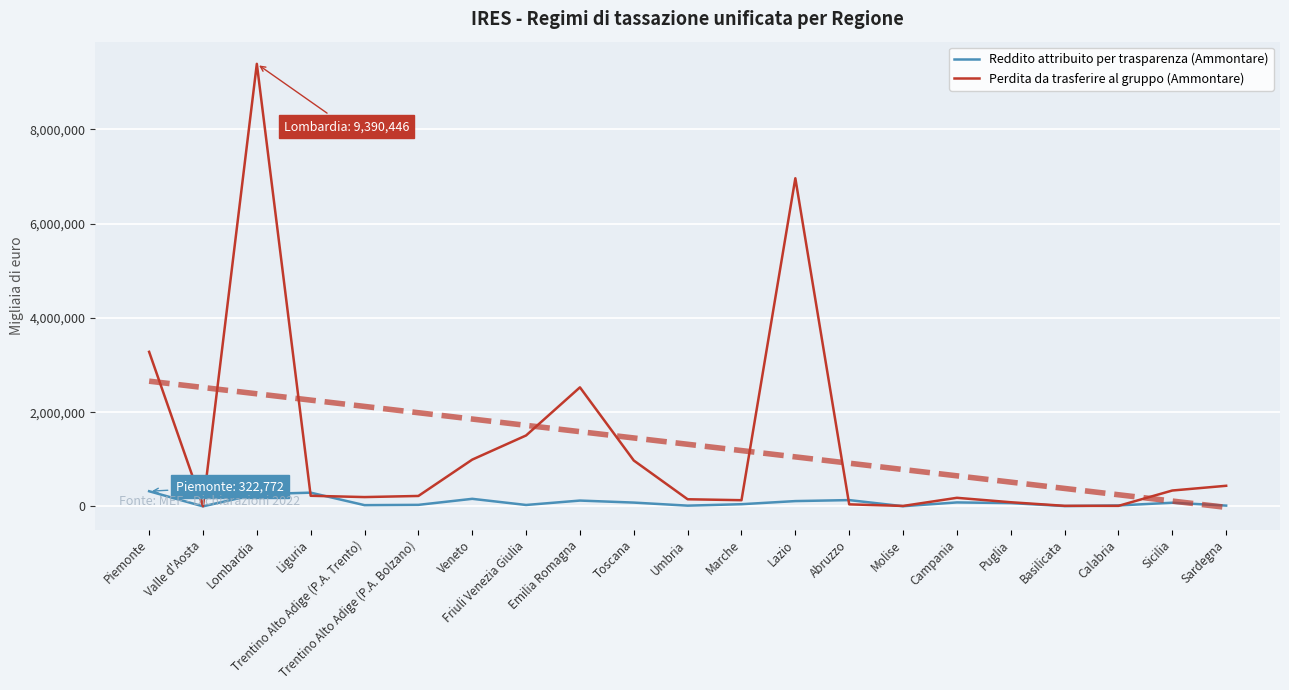

Where does the Reddito attribuito per trasparenza (Ammontare) series first go above 71240?

Piemonte